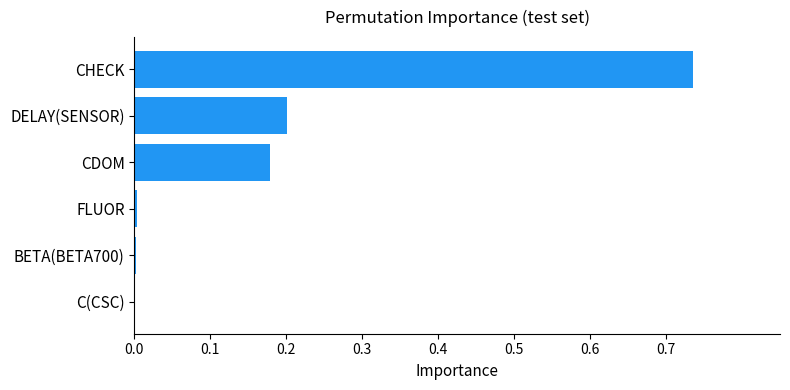

Is it true that the value at FLUOR is 0.0?

True